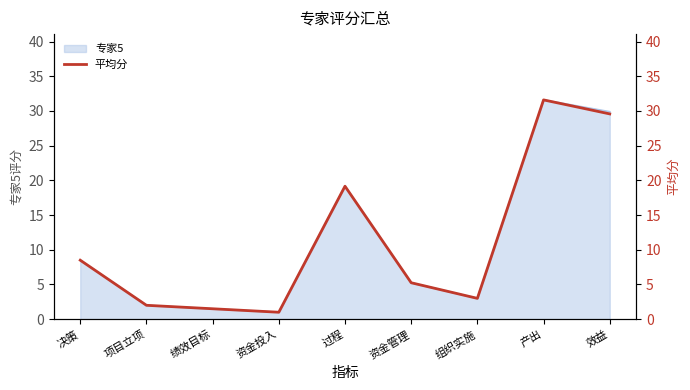

Rank the categories by value from lowest to highest.

资金投入, 绩效目标, 项目立项, 组织实施, 资金管理, 决策, 过程, 效益, 产出